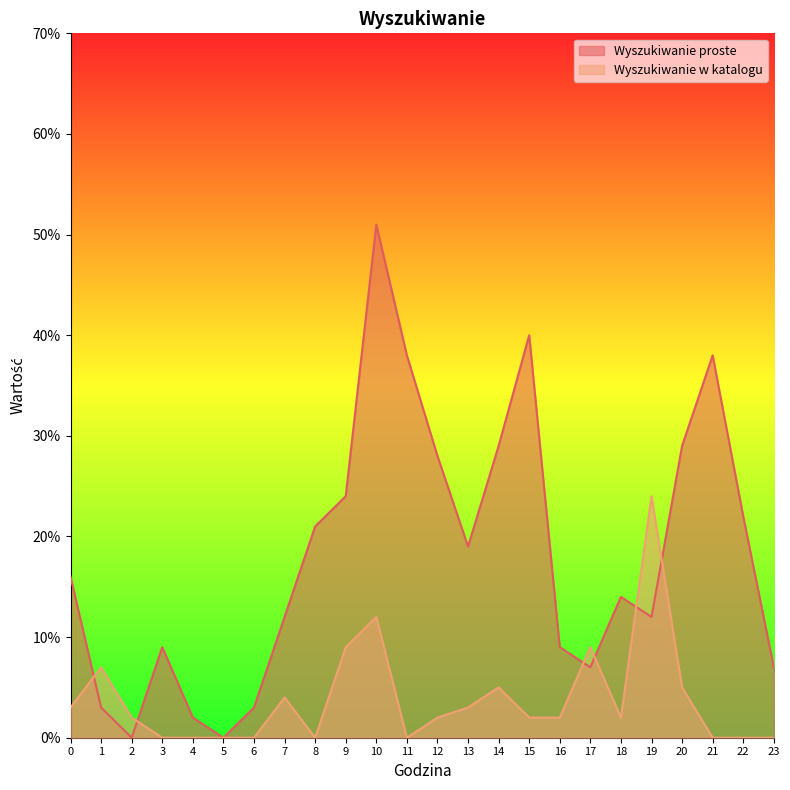

Which category has the lowest value across all series?

2